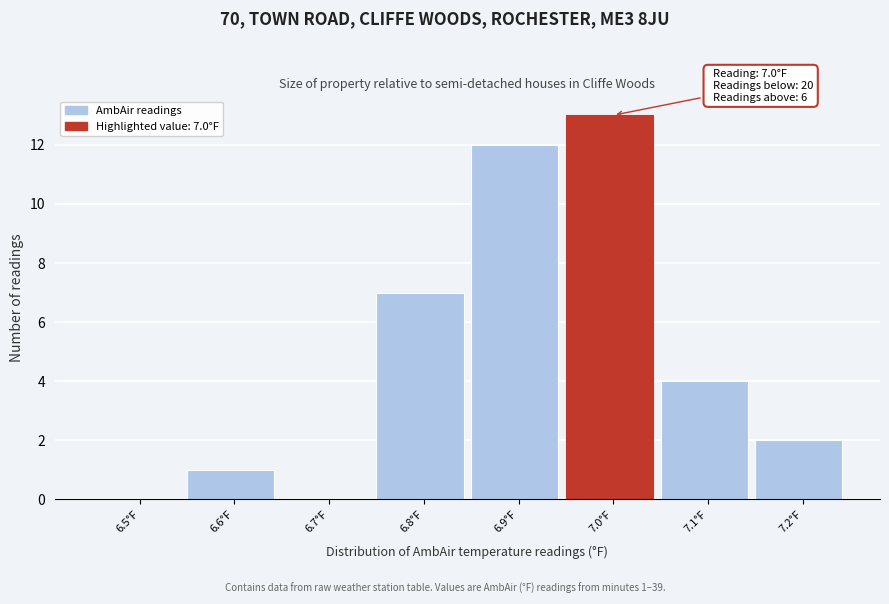

Reading left to right, extract all data points from this chart.

6.5°F=0	6.6°F=1	6.7°F=0	6.8°F=7	6.9°F=12	7.0°F=13	7.1°F=4	7.2°F=2